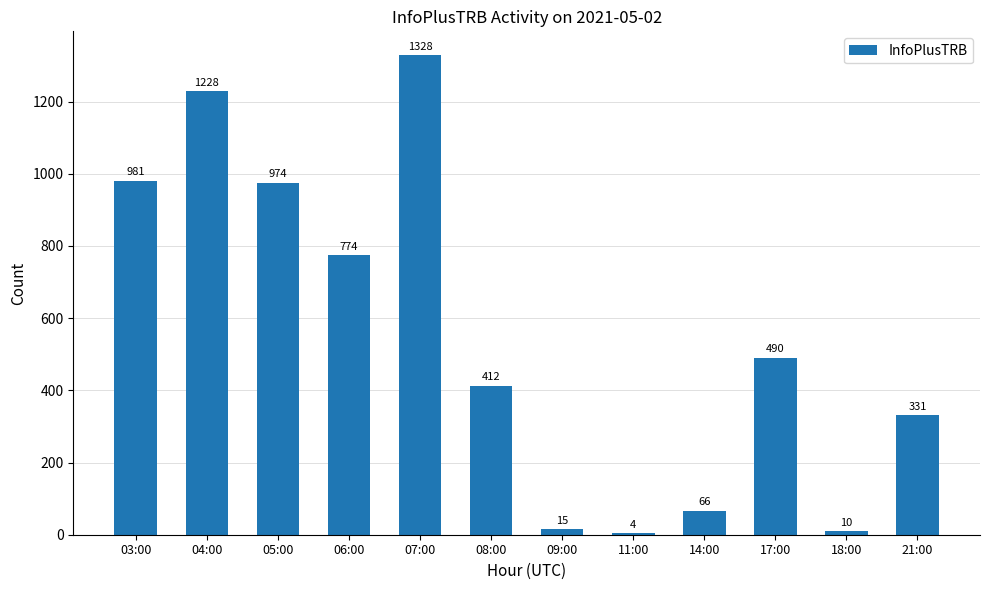

What is the sum of all values?

6613